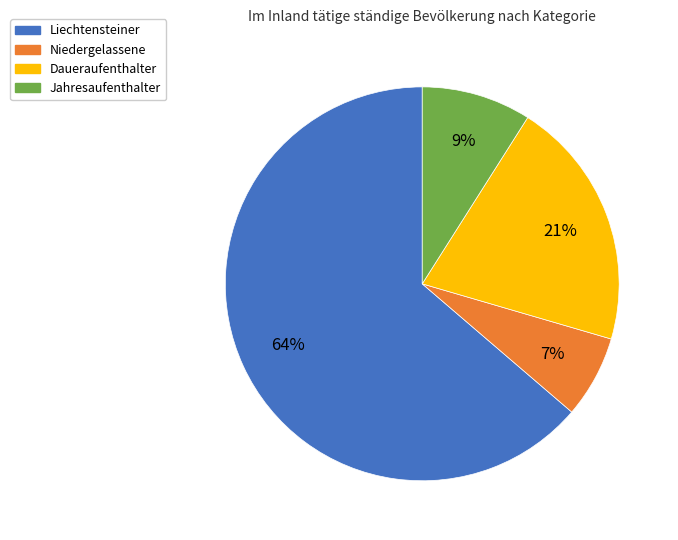

Is the sum of Liechtensteiner and Niedergelassene greater than half?

Yes